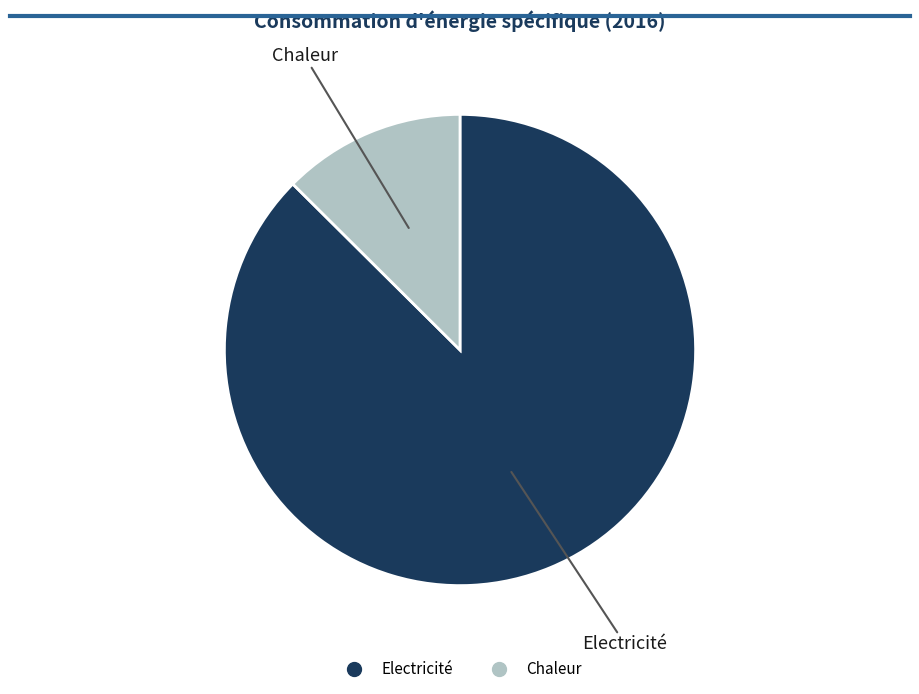

Which slice is the smallest?

Chaleur